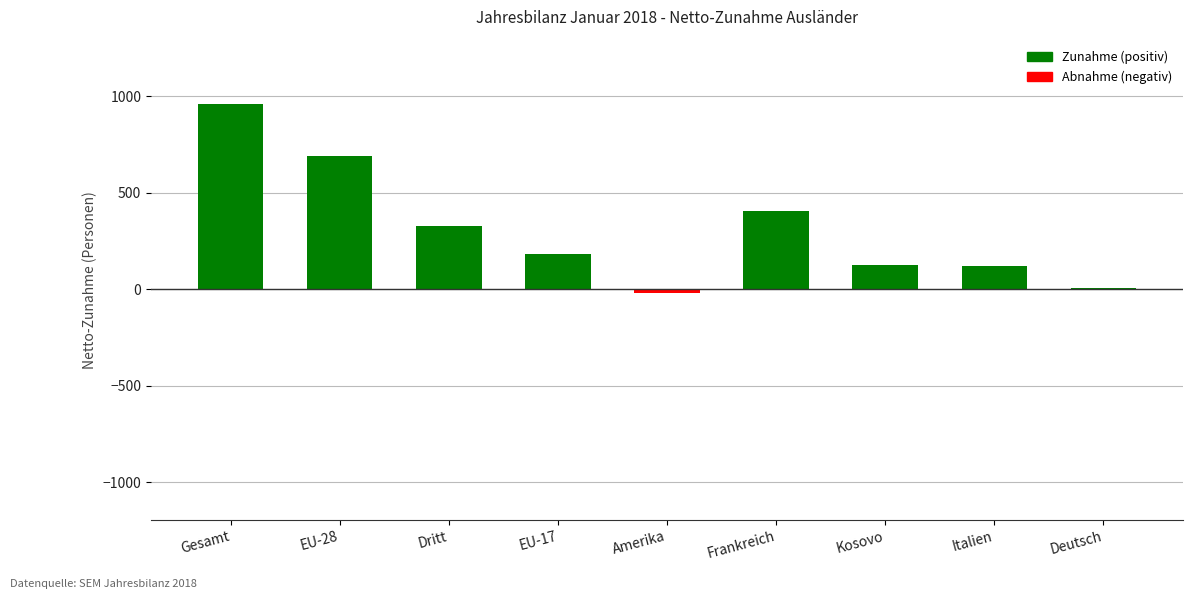

Is it true that the value at EU-17 is 184?

True